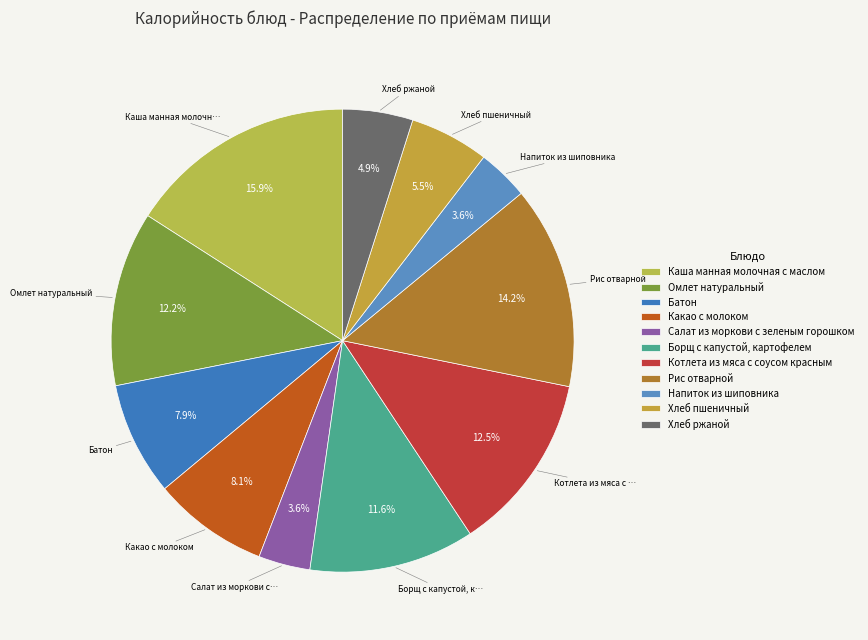

Rank the categories by value from highest to lowest.

Каша манная молочная с маслом, Рис отварной, Котлета из мяса с соусом красным, Омлет натуральный, Борщ с капустой, картофелем, Какао с молоком, Батон, Хлеб пшеничный, Хлеб ржаной, Салат из моркови с зеленым горошком, Напиток из шиповника